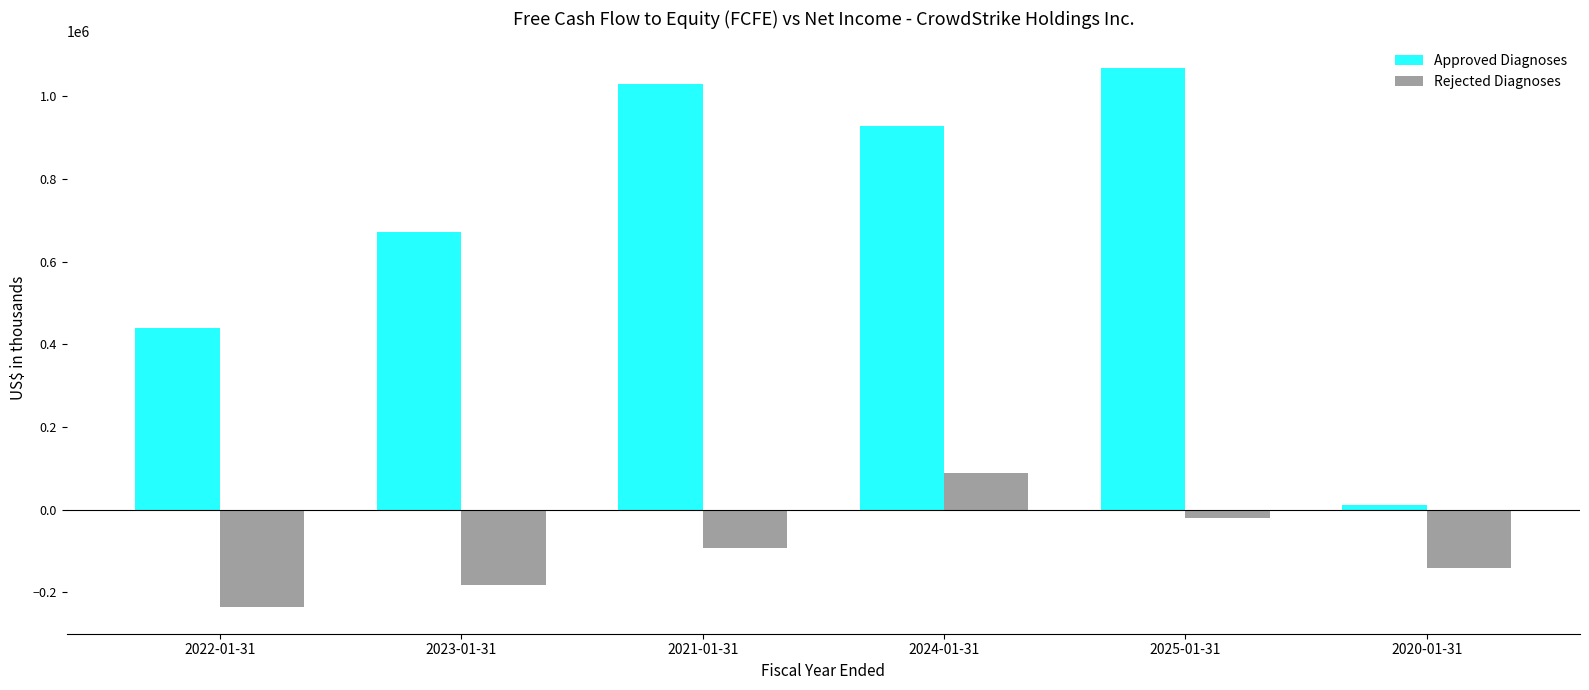

Read the Rejected Diagnoses value at 2022-01-31.

-234802